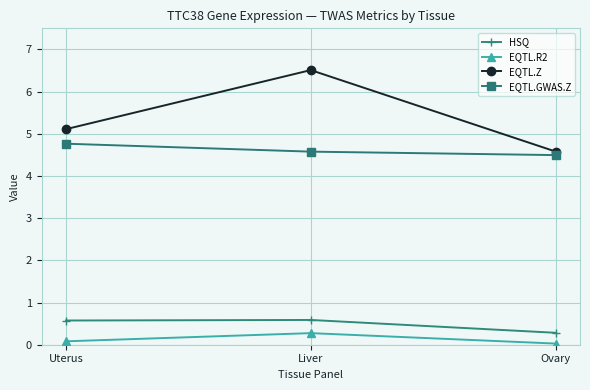

How many values in the EQTL.Z series are below 5?

1